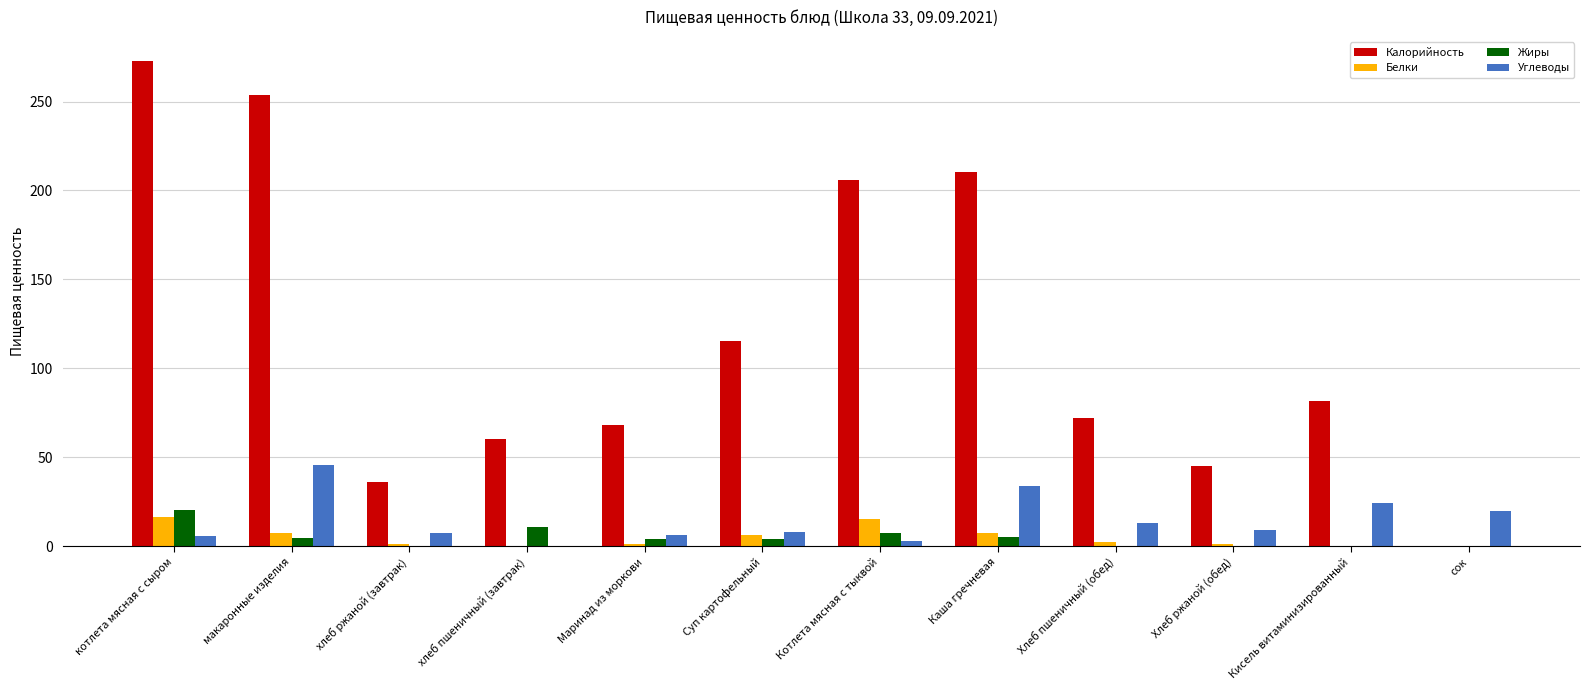

What is the maximum value shown in the chart?

272.7